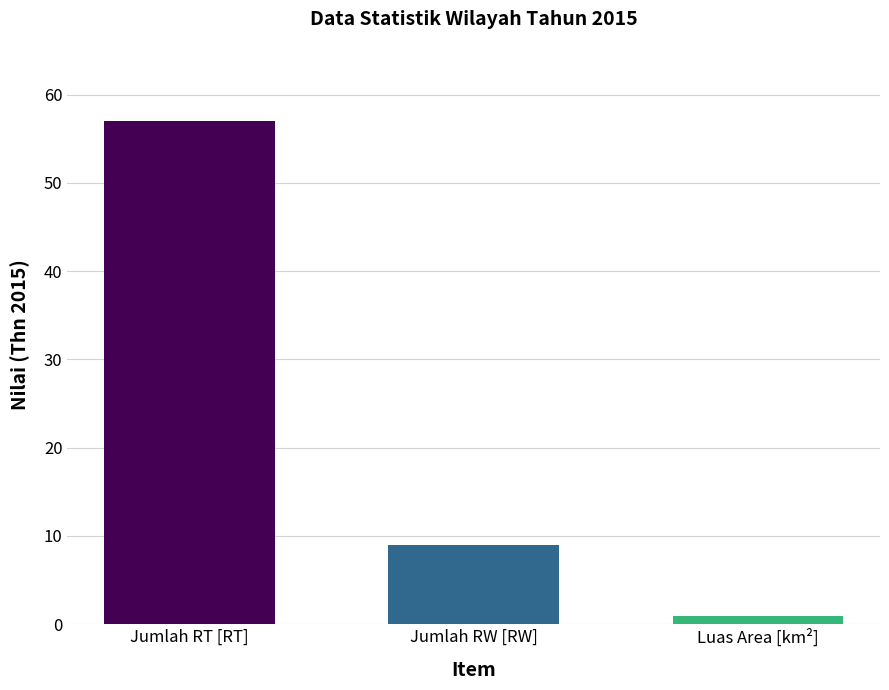

Where does the data first go above 9?

Jumlah RT [RT]